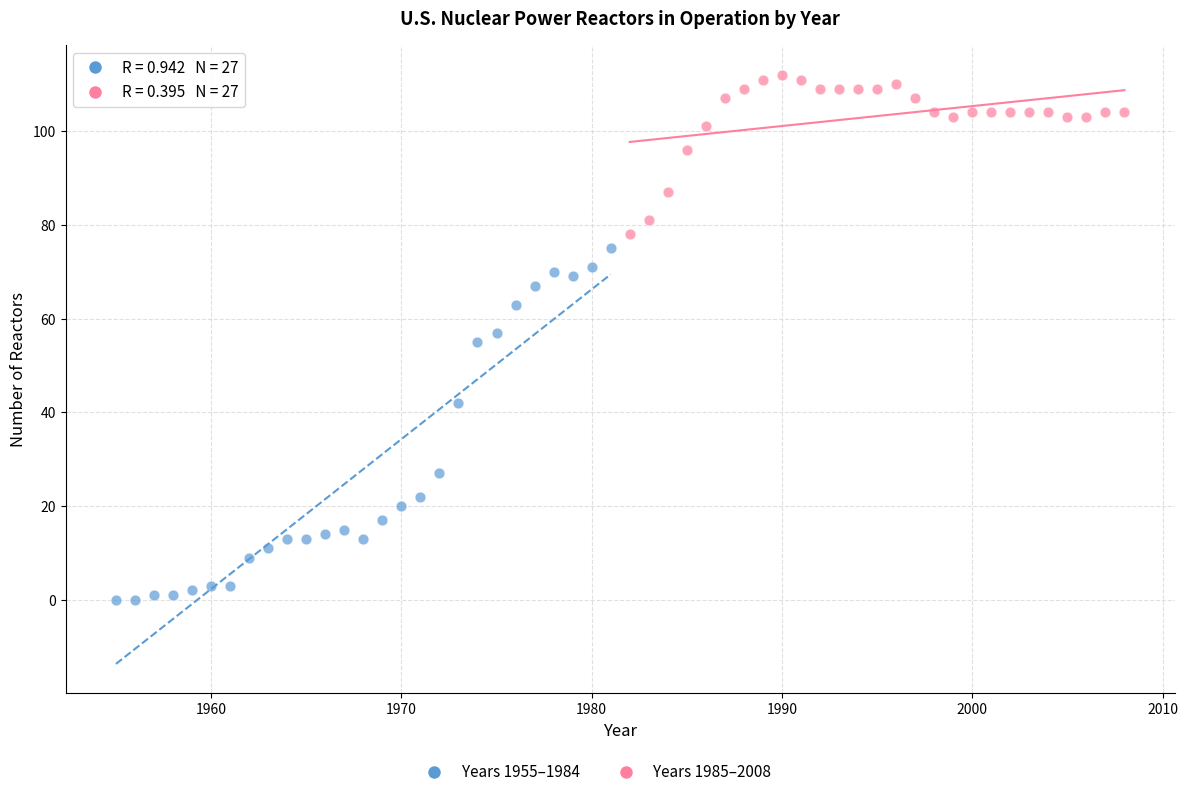

Which series contains the lowest Y value?

Years 1955–1984